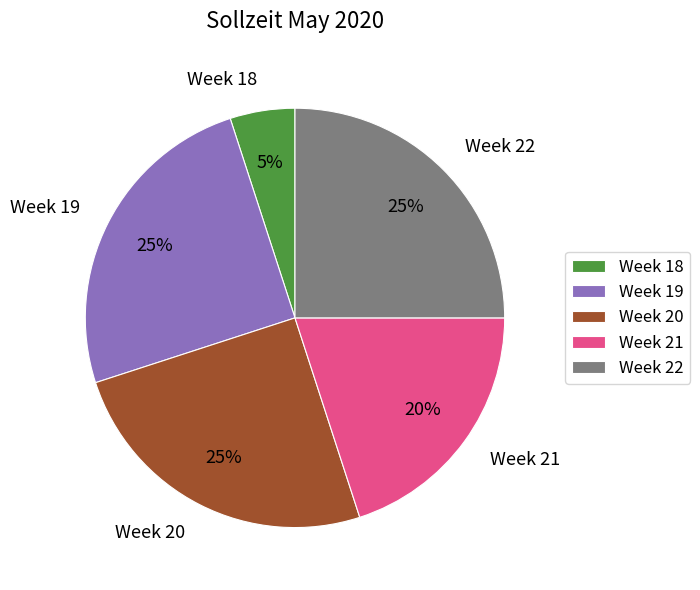

True or false: Week 22 accounts for 25% of the total.

True